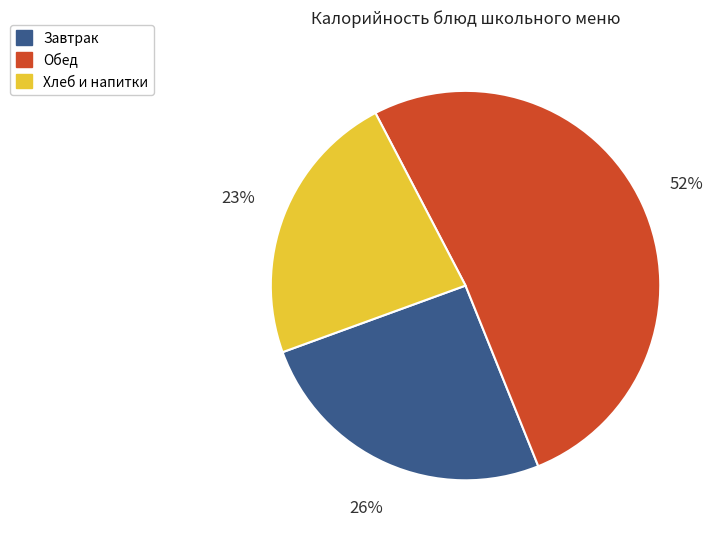

What percentage is the Завтрак slice, to the nearest percent?

26%